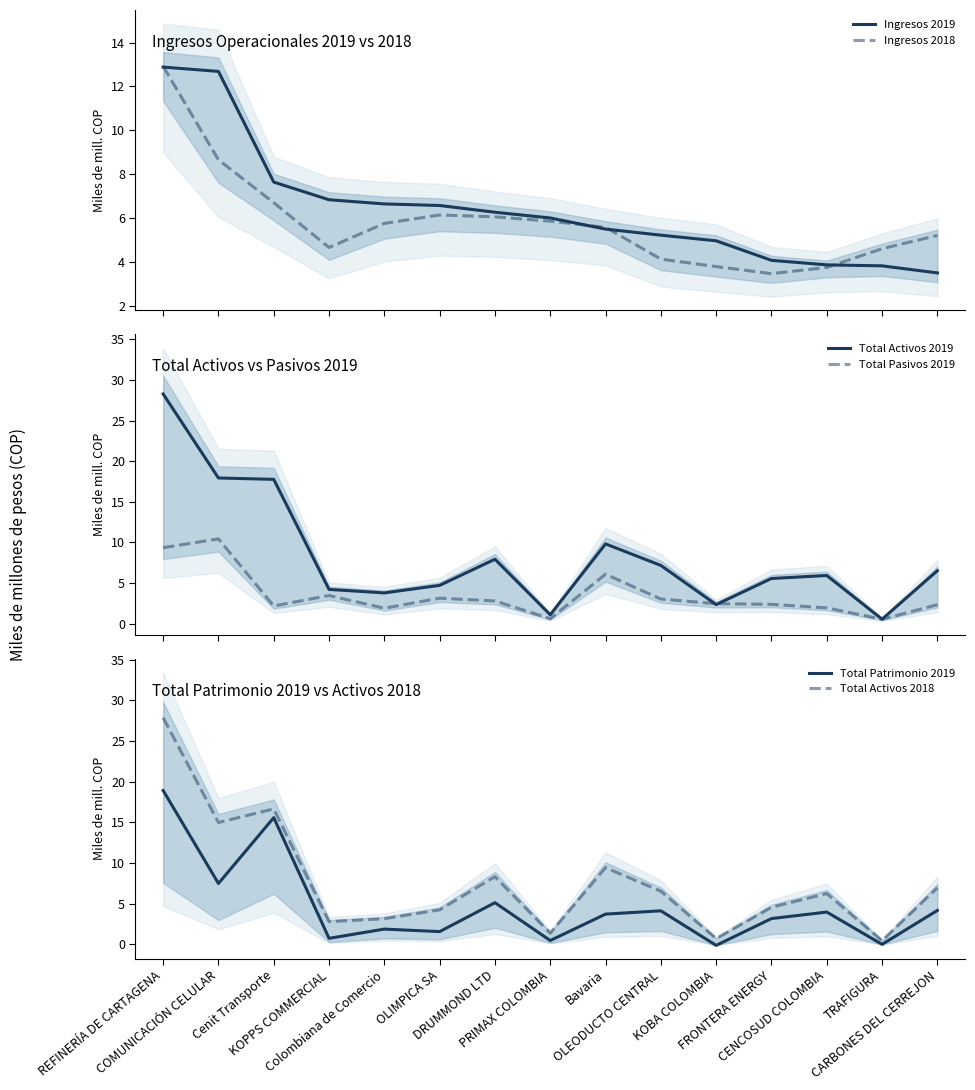

Which has a higher value, Bavaria or REFINERÍA DE CARTAGENA?

REFINERÍA DE CARTAGENA